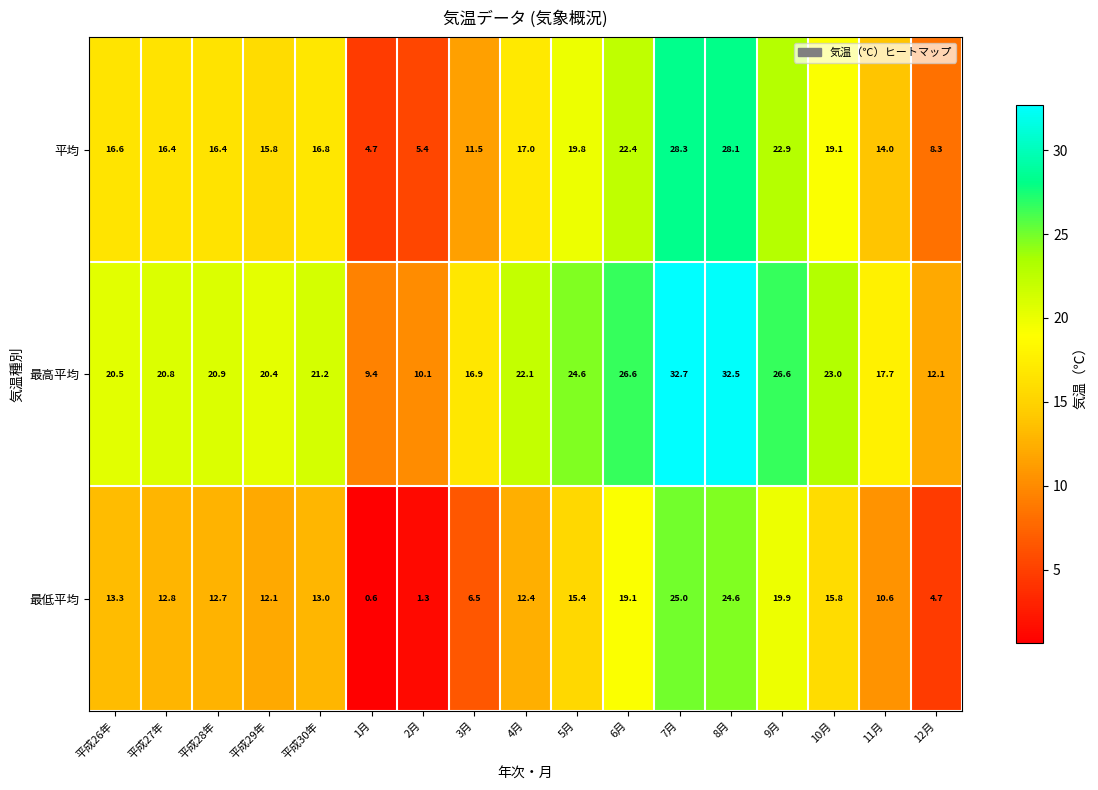

List the series in order of their overall mean, highest first.

最高平均, 平均, 最低平均